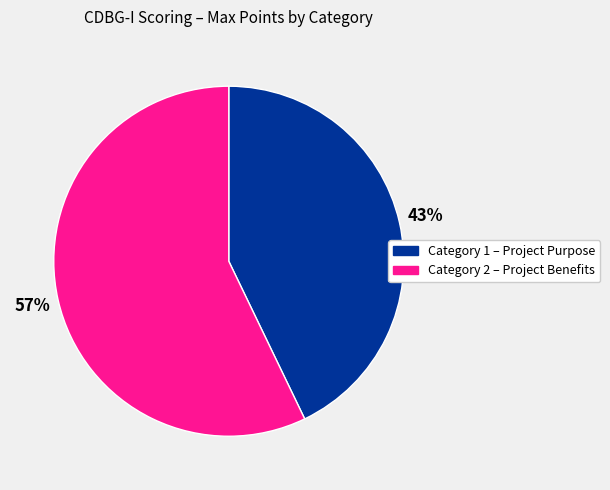

Between Category 2 – Project Benefits and Category 1 – Project Purpose, which is larger?

Category 2 – Project Benefits